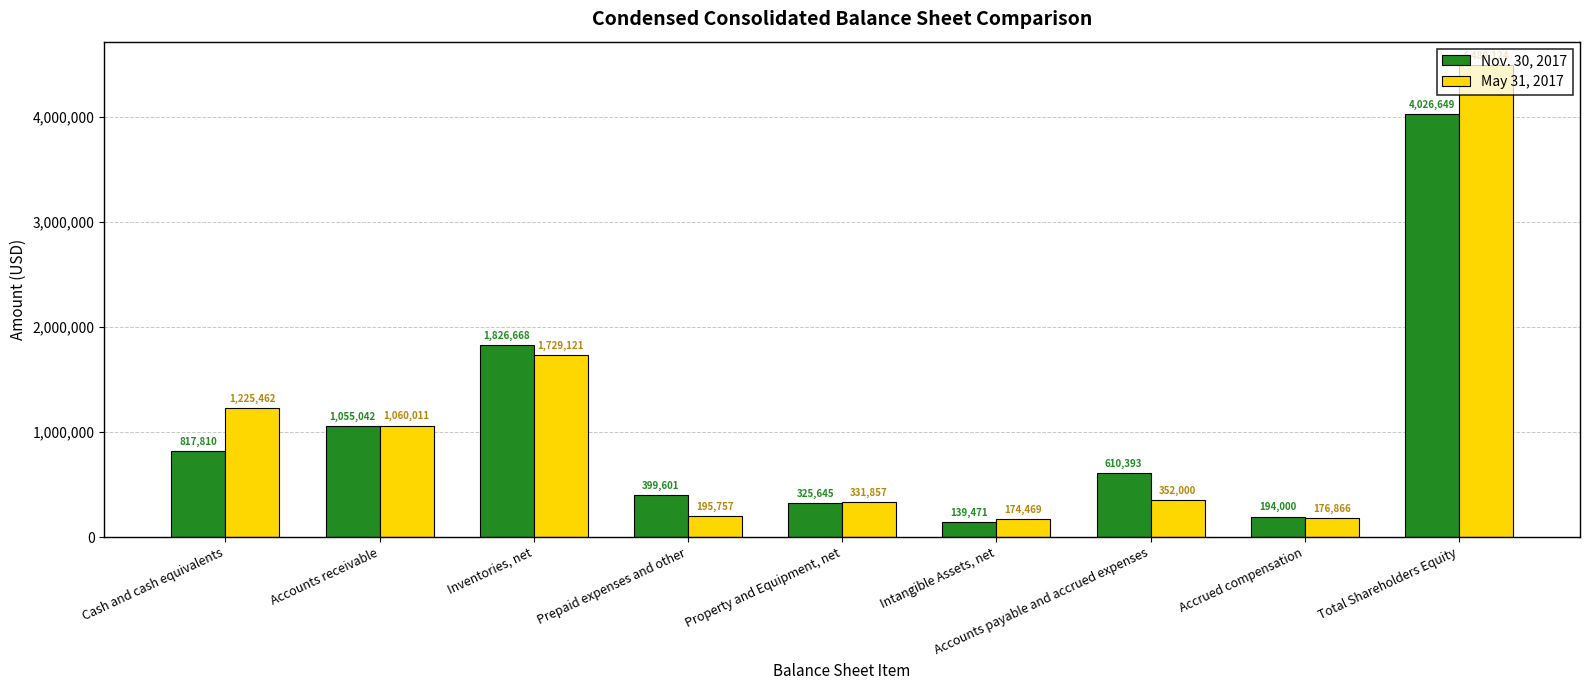

Where is Nov. 30, 2017 nearest to the value 2083060?

Inventories, net